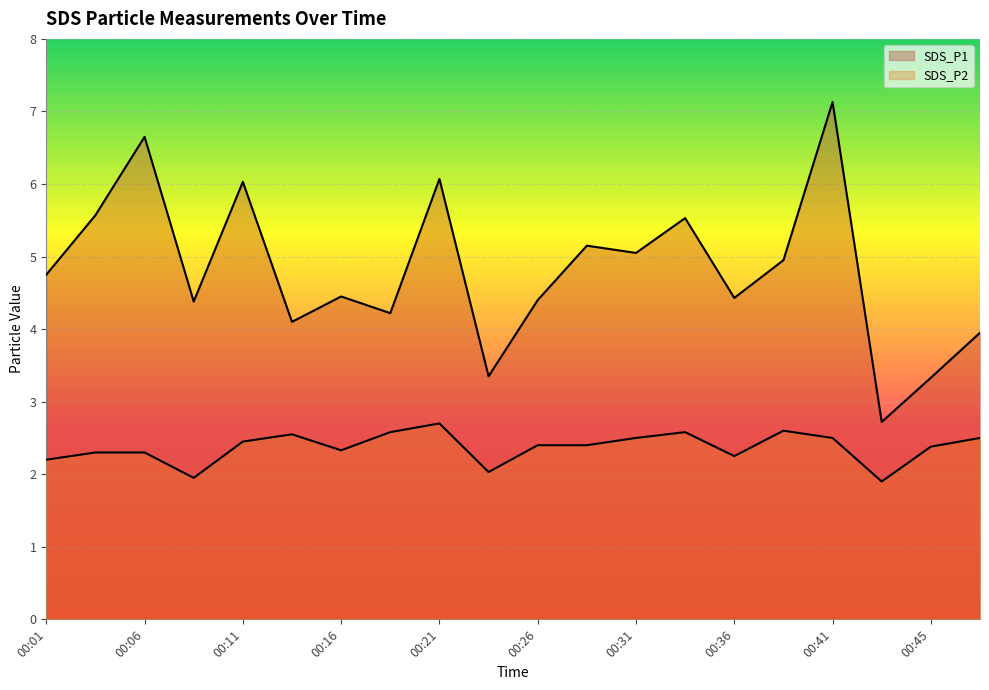

Reading left to right, extract all data points from this chart.

SDS_P1: 00:01=4.8	00:04=5.6	00:06=6.7	00:09=4.4	00:11=6.0	00:13=4.1	00:16=4.5	00:18=4.2	00:21=6.1	00:23=3.4	00:26=4.4	00:28=5.2	00:31=5.0	00:33=5.5	00:36=4.4	00:38=5.0	00:41=7.1	00:43=2.7	00:45=3.3	00:48=4.0
SDS_P2: 00:01=2.2	00:04=2.3	00:06=2.3	00:09=1.9	00:11=2.5	00:13=2.5	00:16=2.3	00:18=2.6	00:21=2.7	00:23=2.0	00:26=2.4	00:28=2.4	00:31=2.5	00:33=2.6	00:36=2.2	00:38=2.6	00:41=2.5	00:43=1.9	00:45=2.4	00:48=2.5